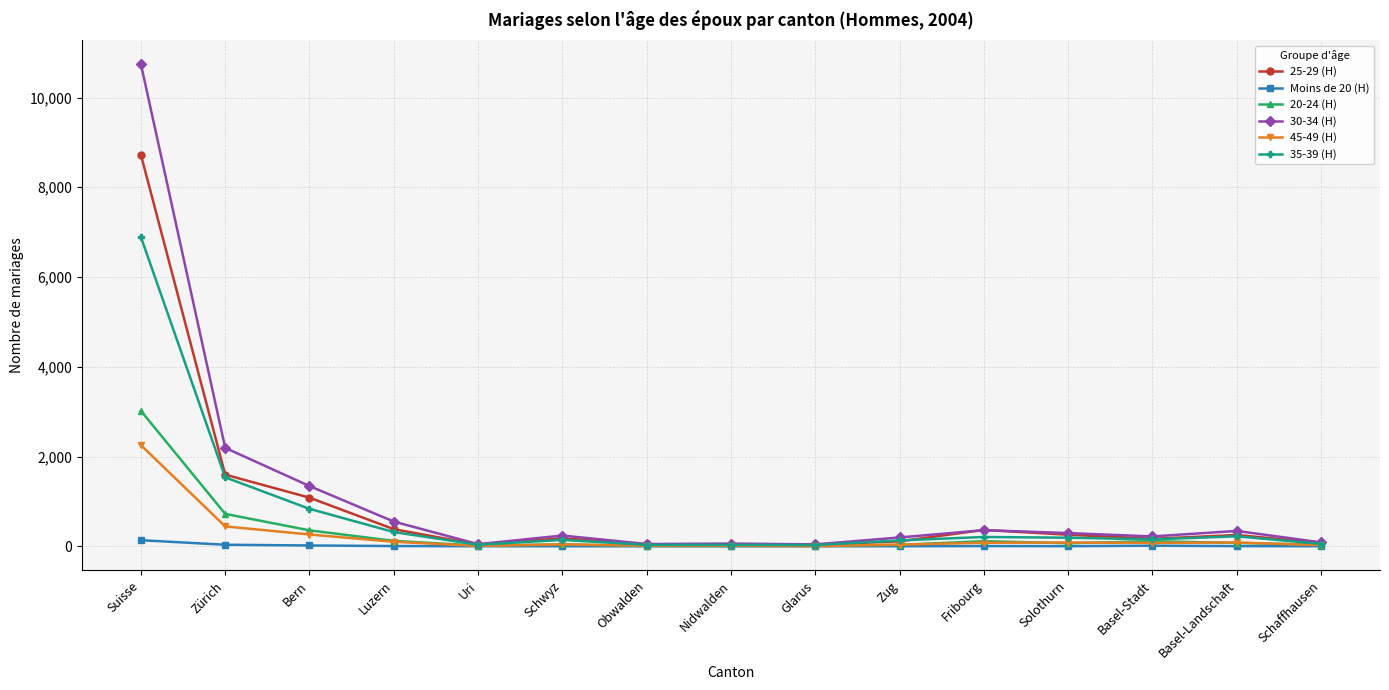

Which series has the largest total across all categories?

30-34 (H)